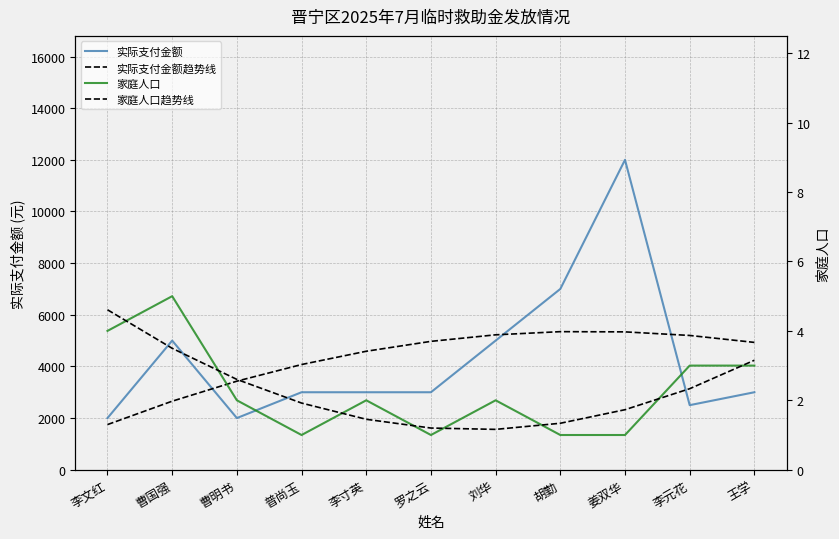

In 家庭人口, how many points are lower than both neighbors (excluding endpoints)?

2